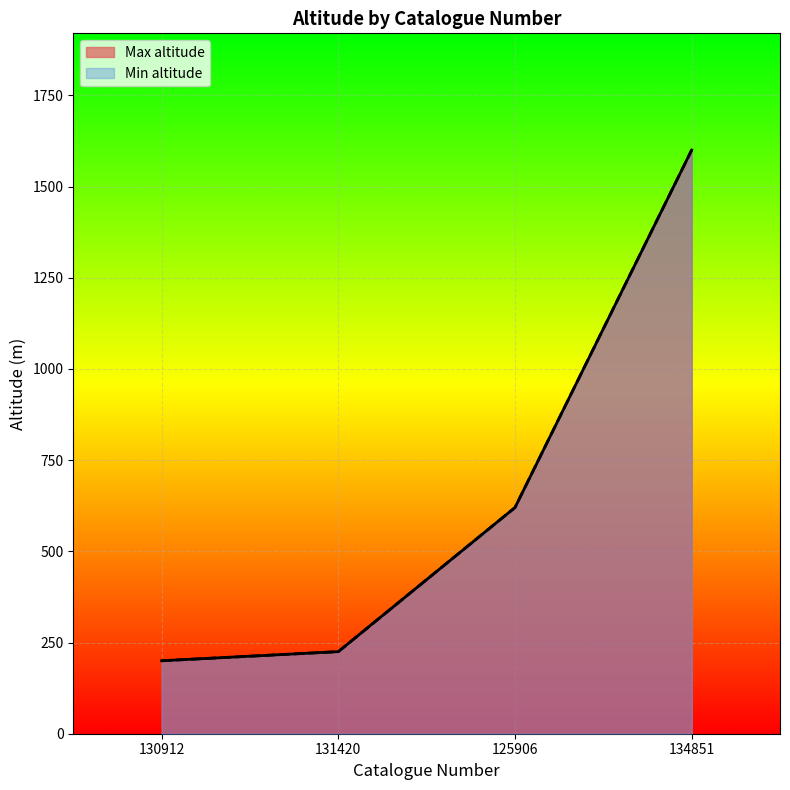

What is the total value across all series at 125906?

1240